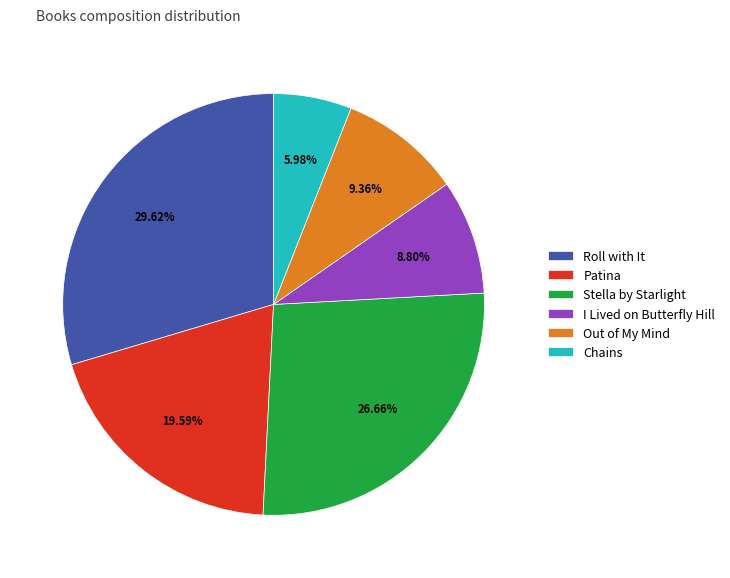

Does Stella by Starlight represent more than half of the total?

No